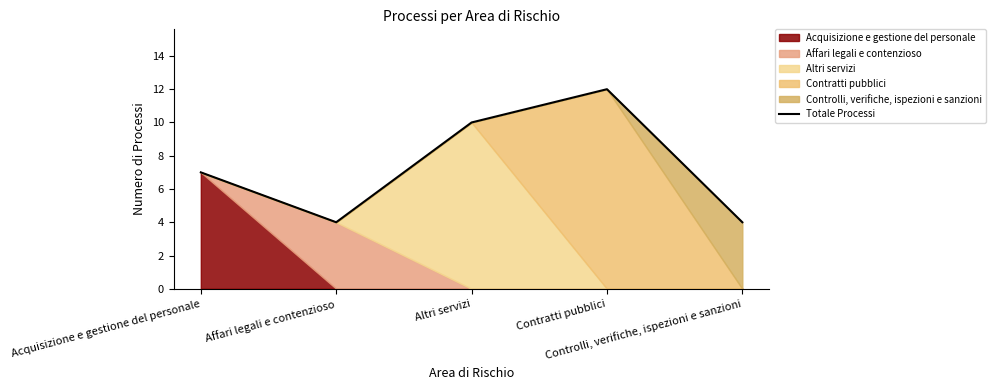

How many points are lower than both their immediate neighbors (excluding endpoints)?

1